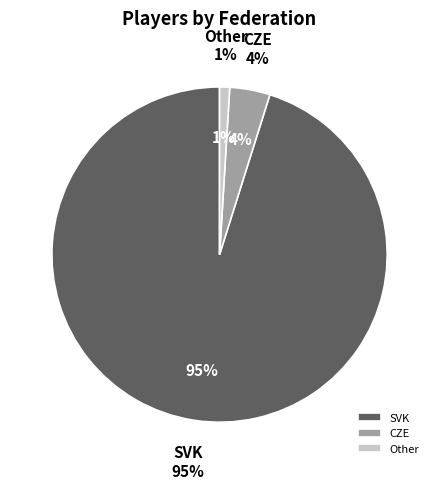

To the nearest percent, what is the combined percentage of CZE and Other?

5%